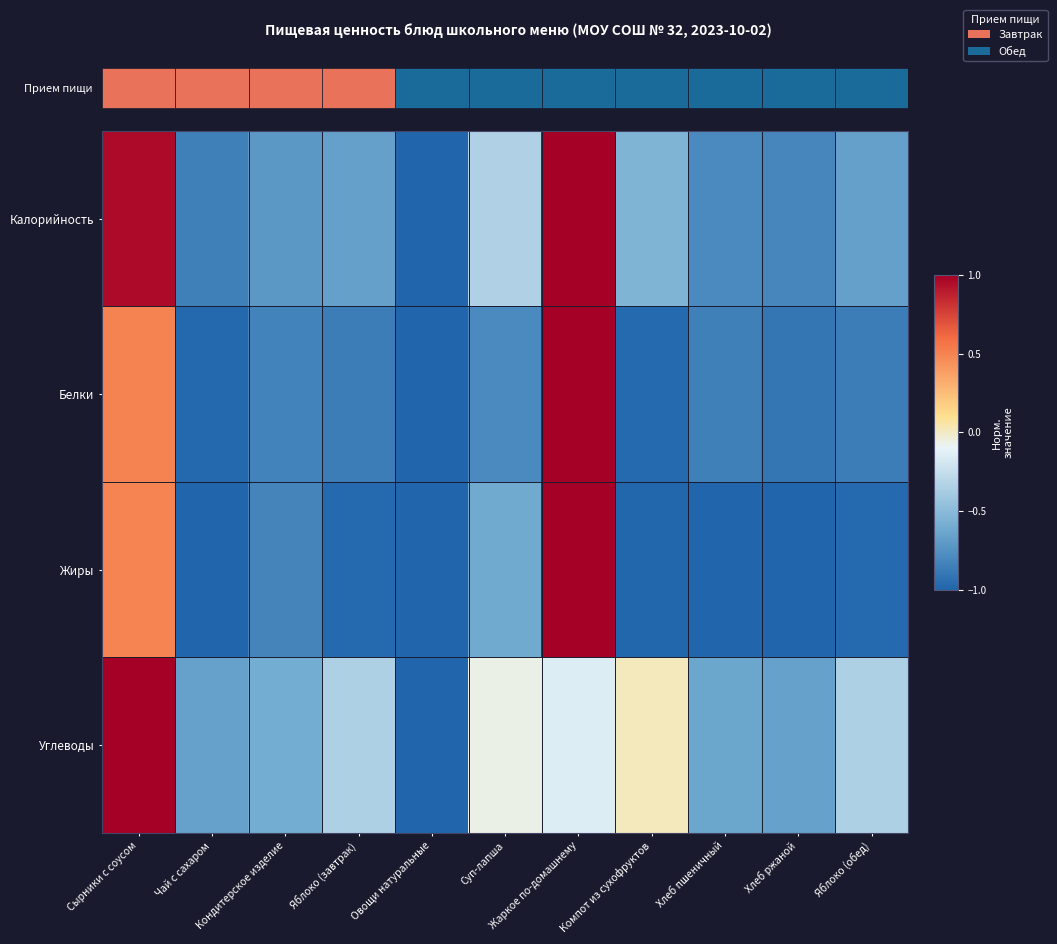

Is the value of Жиры at Овощи натуральные greater than the value of Углеводы at Суп-лапша?

No